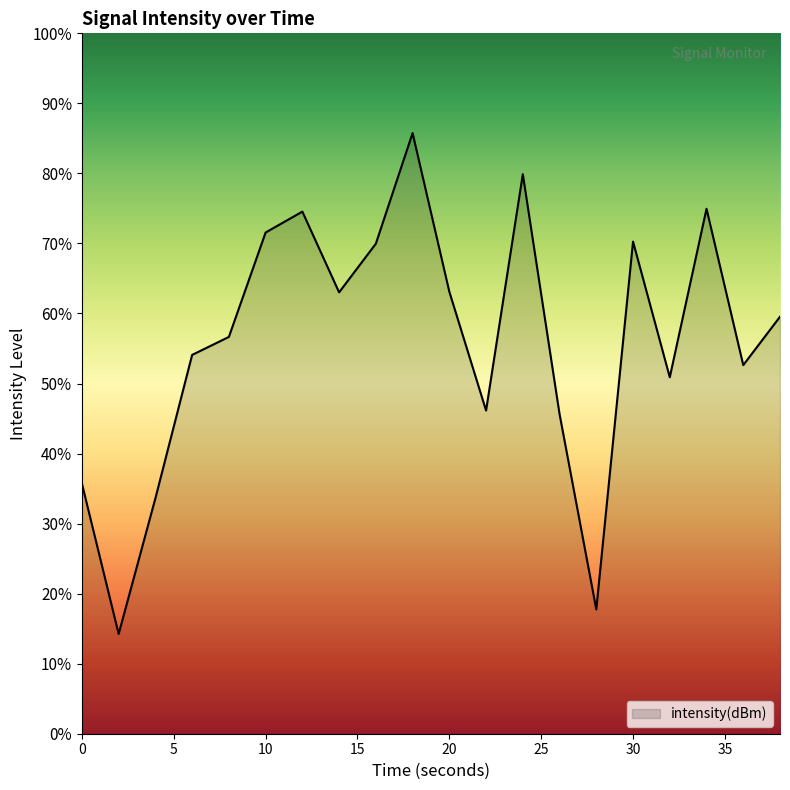

Does the chart display data point markers on the line(s)?

No